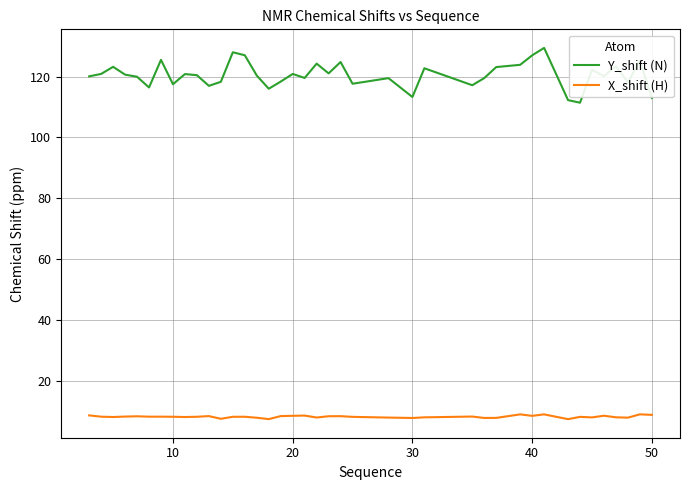

Rank the series by their average value, from highest to lowest.

Y_shift (N), X_shift (H)